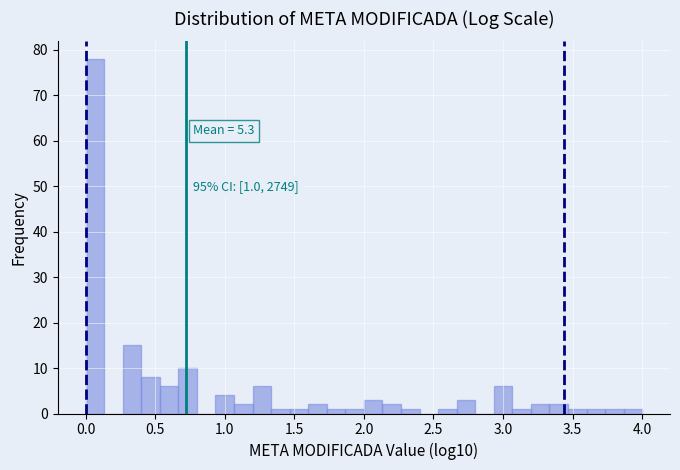

Around what value on the x-axis is the tallest bar? Give the approximate position of its centre, as read against the axis.

0.05